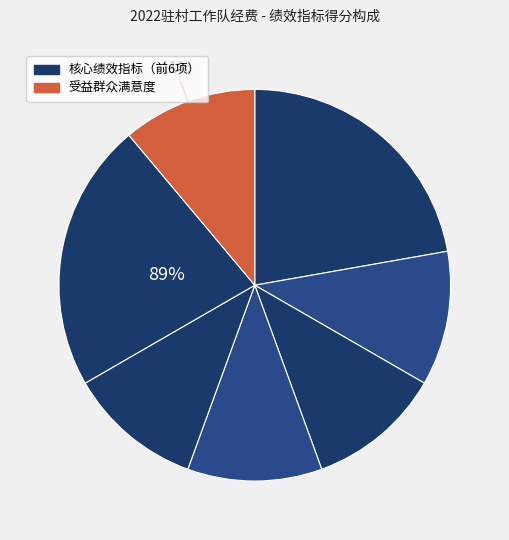

How many segments does this pie chart have?

7